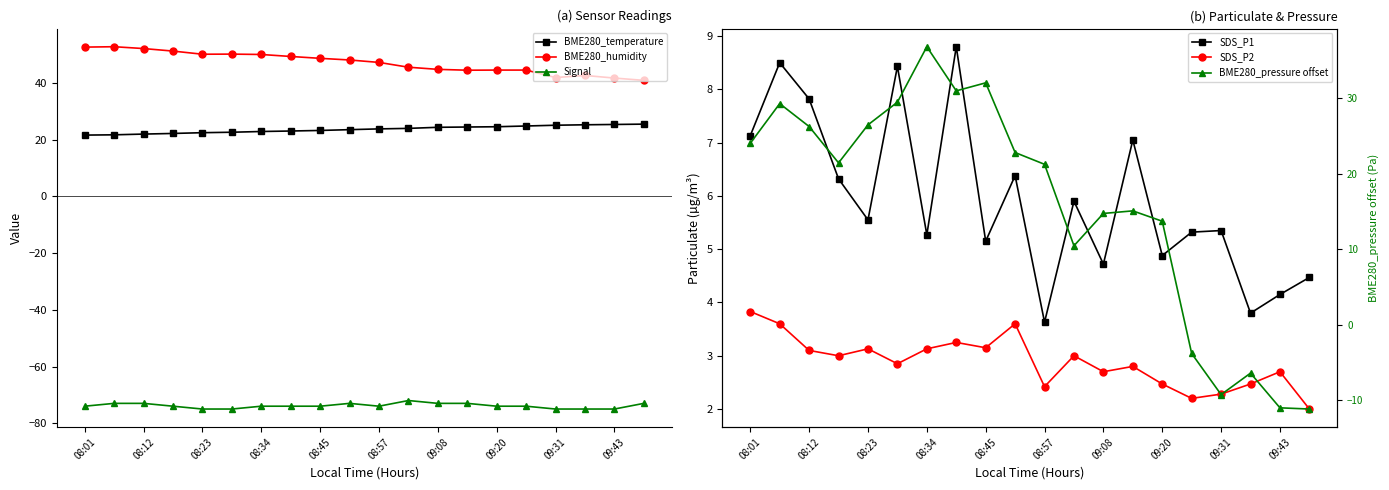

What are all the series names shown in the legend?

BME280_temperature, BME280_humidity, Signal, SDS_P1, SDS_P2, BME280_pressure offset